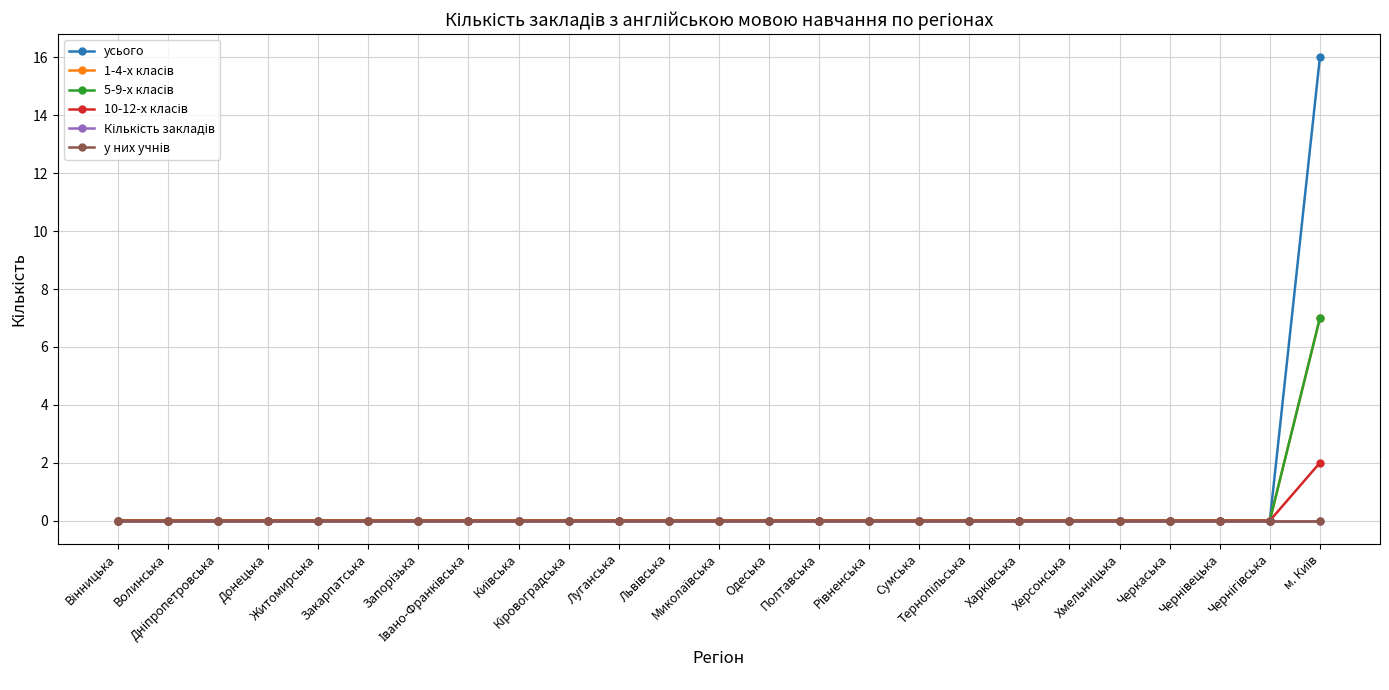

True or false: 1-4-х класів and Кількість закладів intersect in this chart.

False